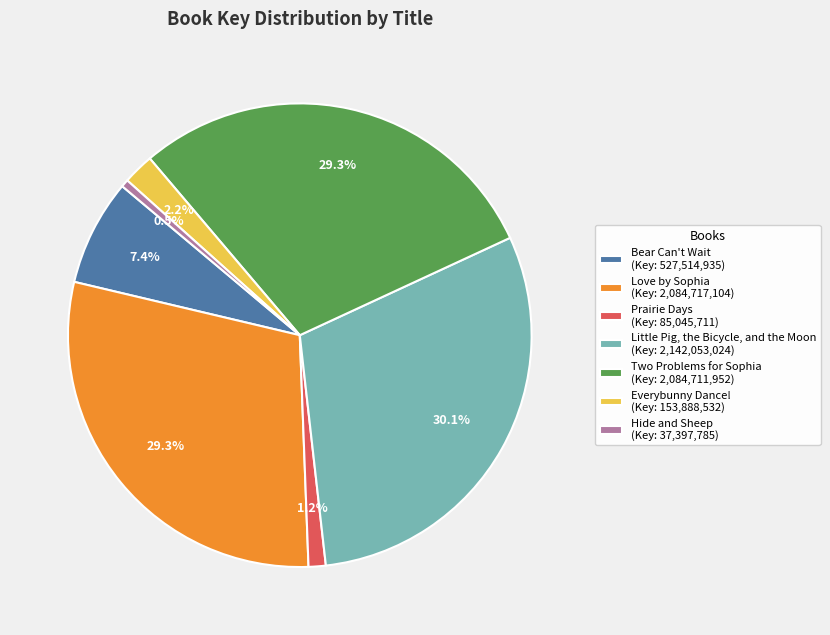

Combined, what portion of the pie is Bear Can't Wait and Everybunny Dance!?

9.6%